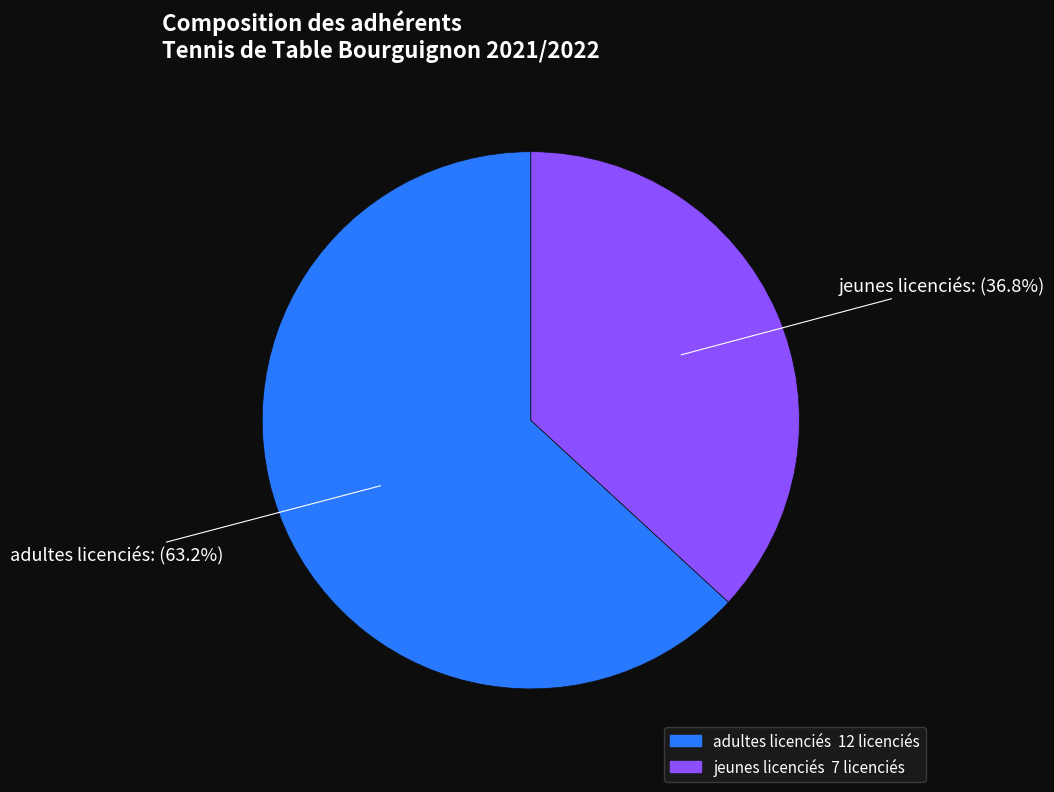

Which slice is the smallest?

jeunes licenciés